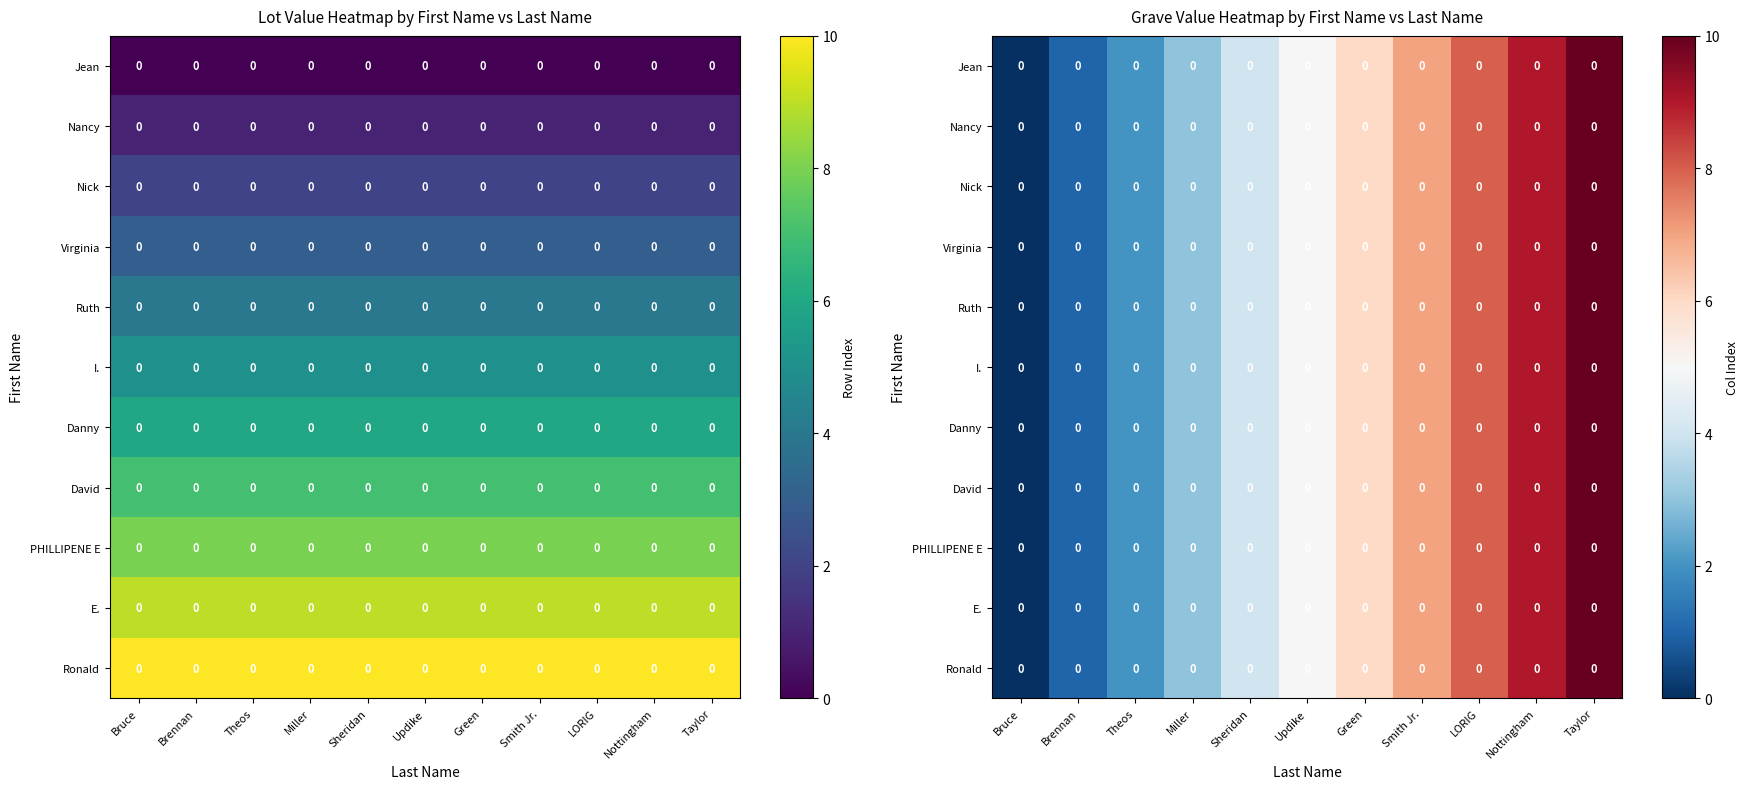

At which category does the chart reach its peak across all series?

Taylor